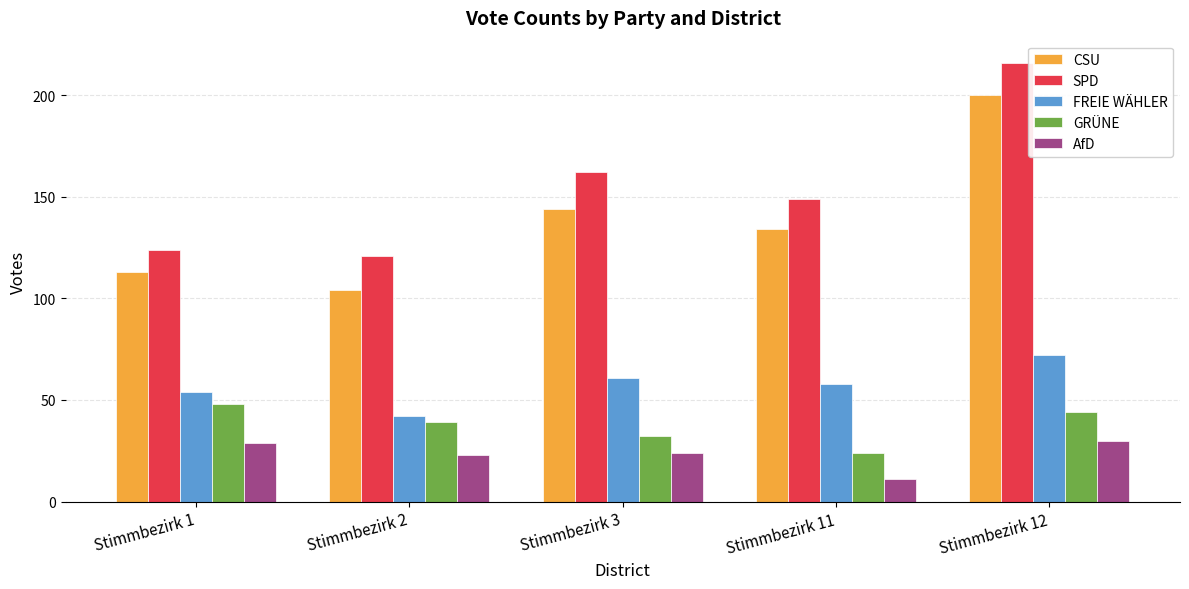

How many bars are there in total?

25